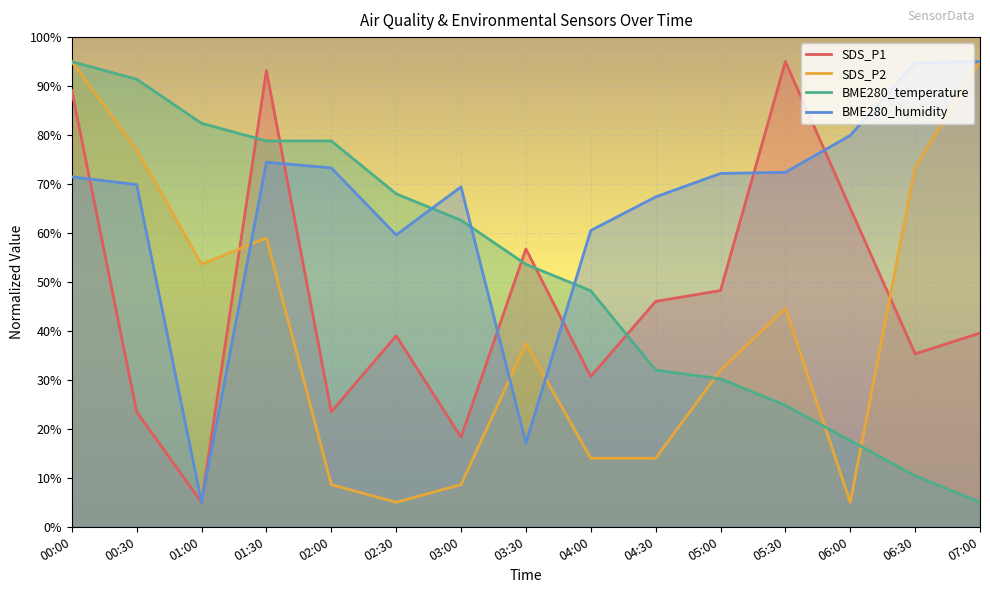

At which label does BME280_temperature first exceed 53?

00:00